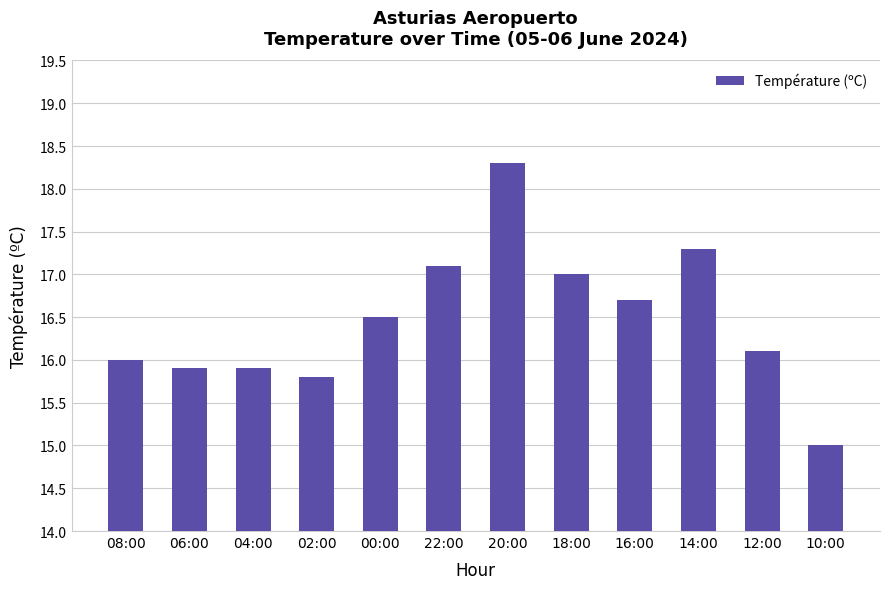

What is the greatest value displayed?

18.3